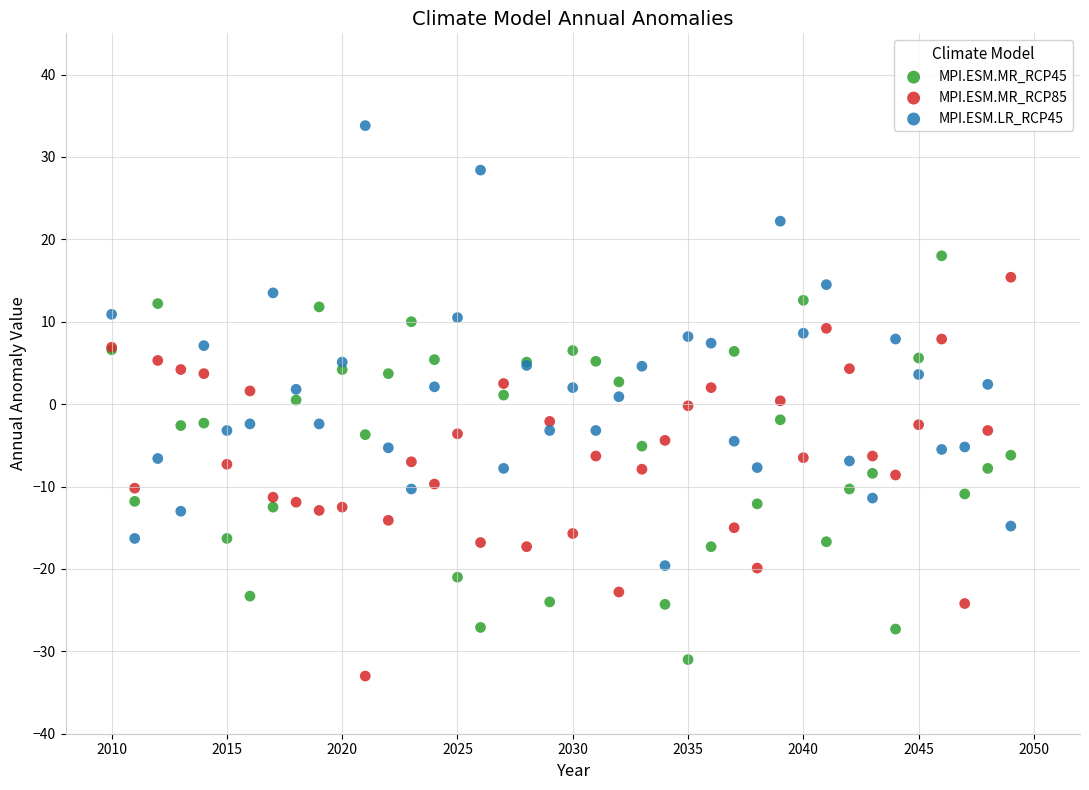

What is the X range (max minus min) for the scatter plot?

39.0